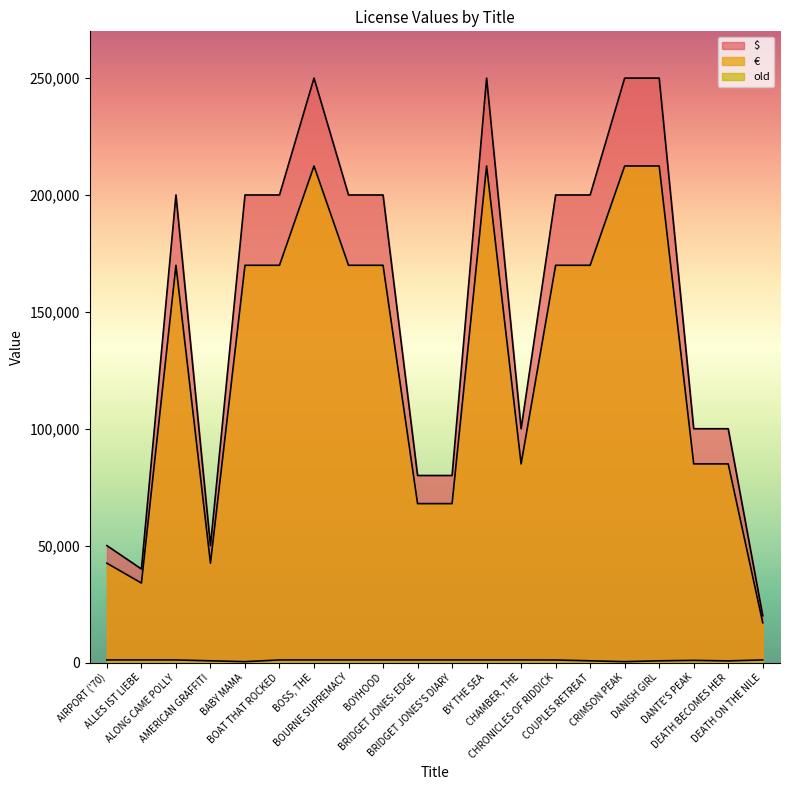

True or false: old and € cross at least once.

False